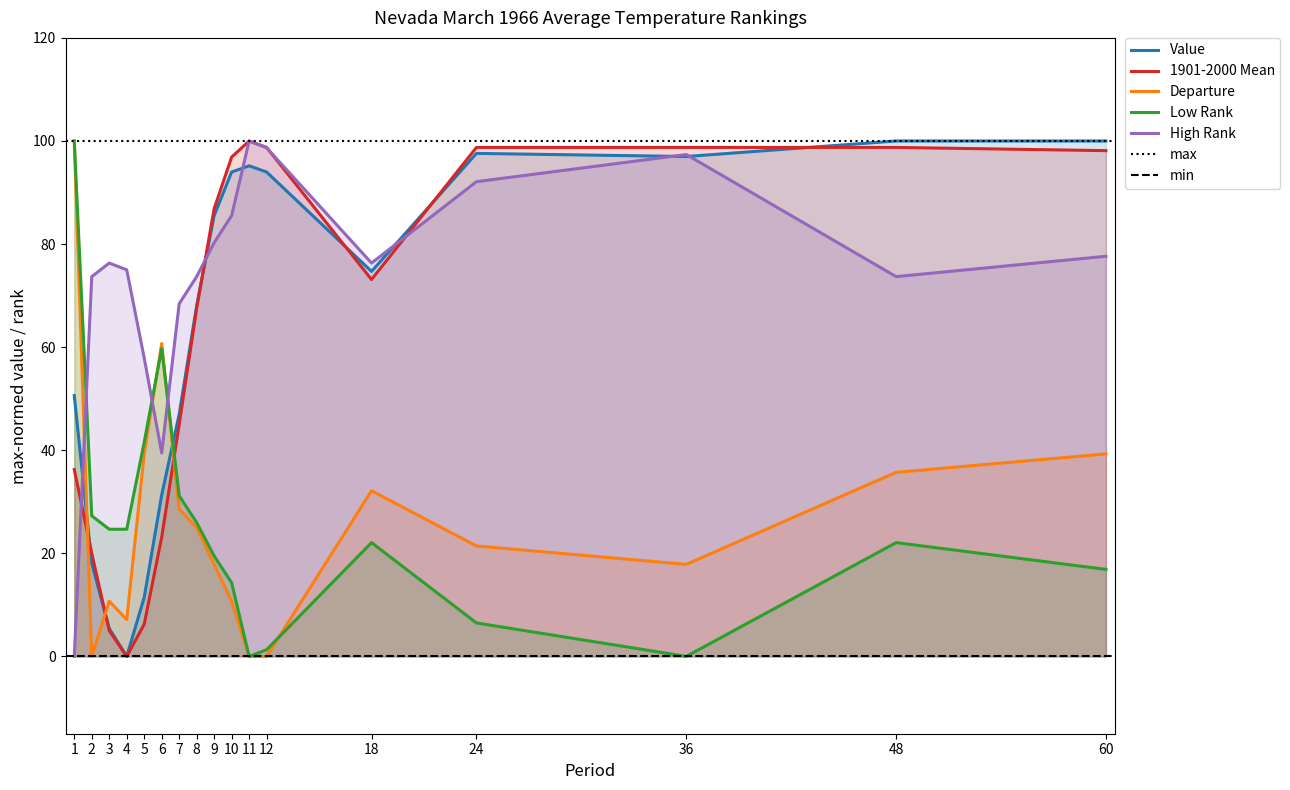

Rank the series by their maximum value, from lowest to highest.

Value, 1901-2000 Mean, Departure, Low Rank, High Rank